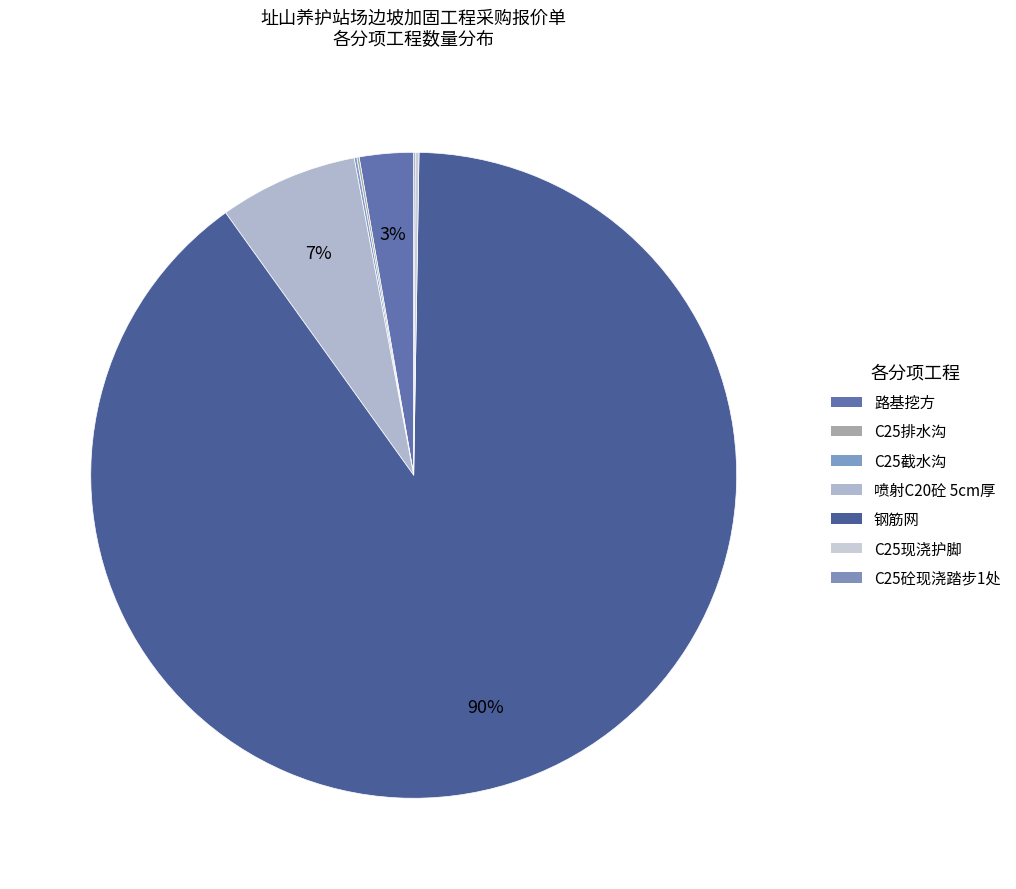

How many segments does this pie chart have?

7